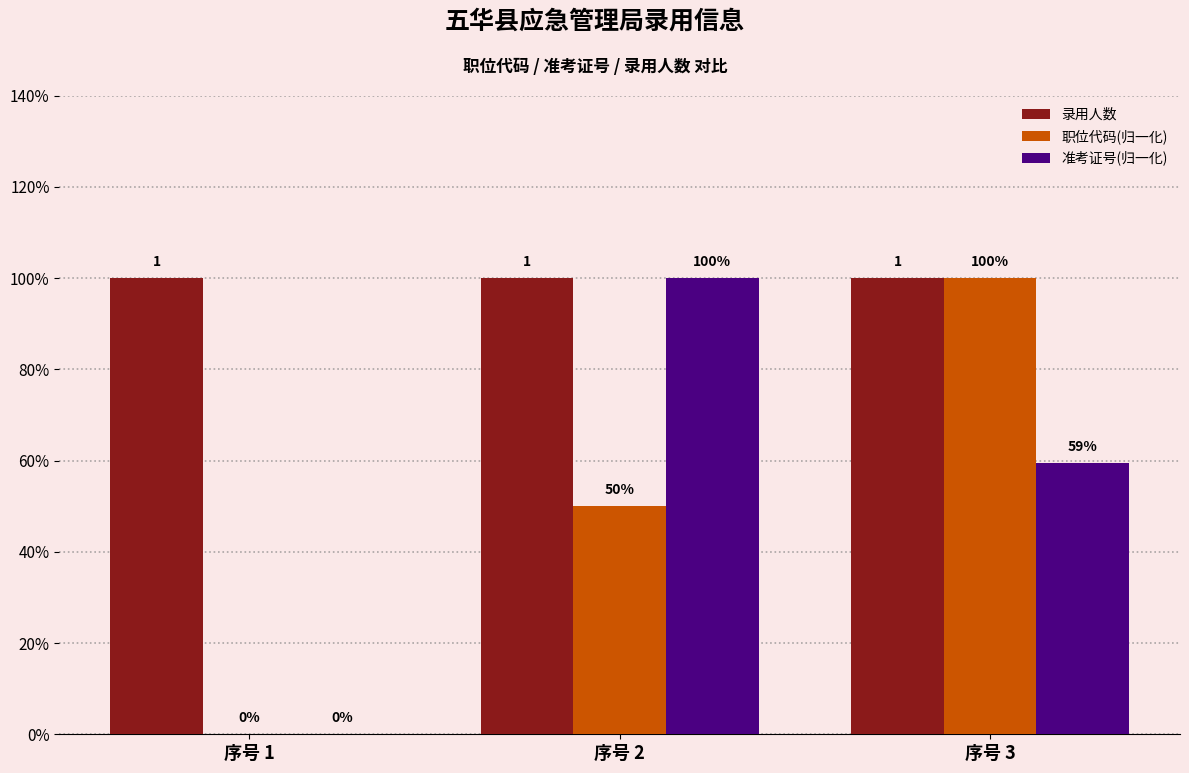

Are the bars grouped side by side (vs. stacked)?

Yes